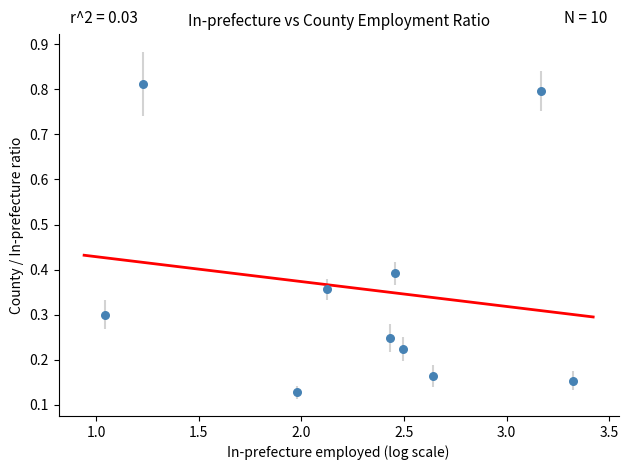

What is the range of X values (max minus min)?

2.3